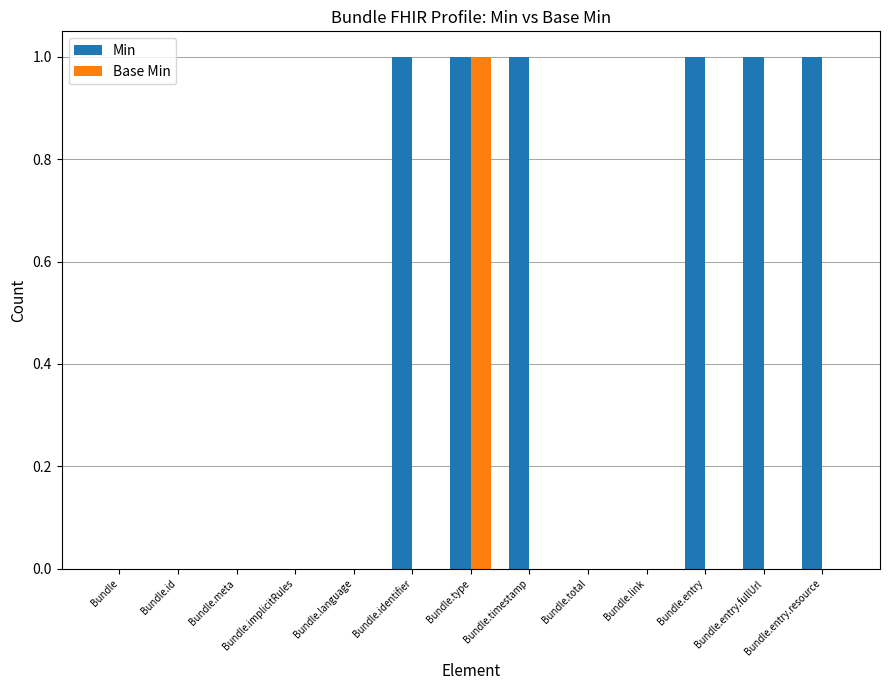

How many categories are shown in the chart?

13